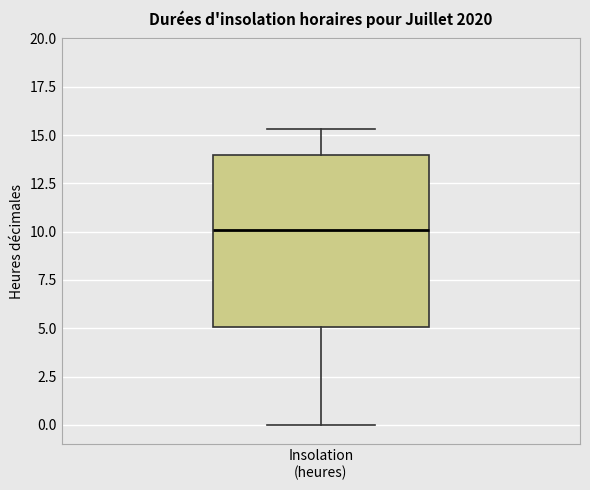

Read this box plot against the y-axis: the position of the median line, the range covered by the box, and the ends of both whiskers. The values are not printed on the chart, so give them approximately, as read against the axis.

median 10.0, box 5.0 to 14.0, whiskers 0.0 to 15.5